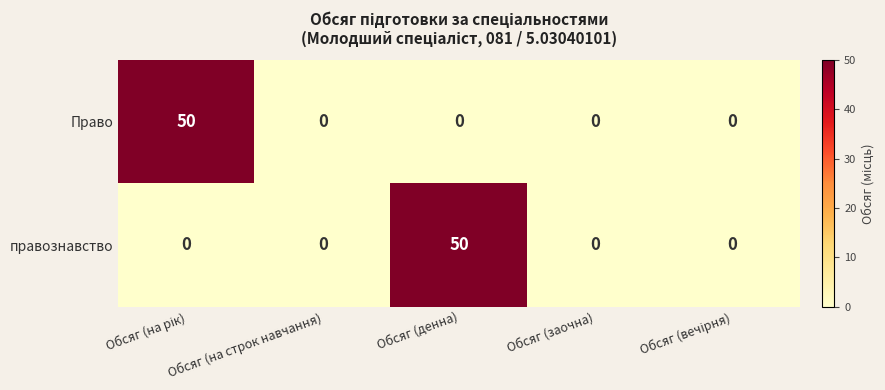

The value of правознавство at Обсяг (заочна) is 32. True or false?

False